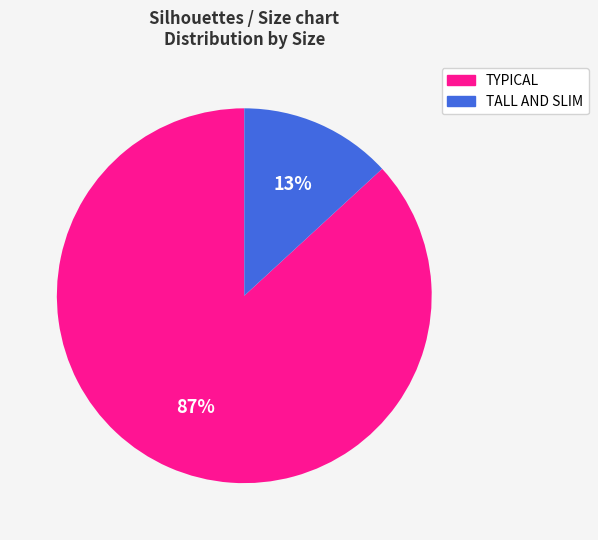

To the nearest percent, what is the difference between the largest and smallest slice percentages?

74%